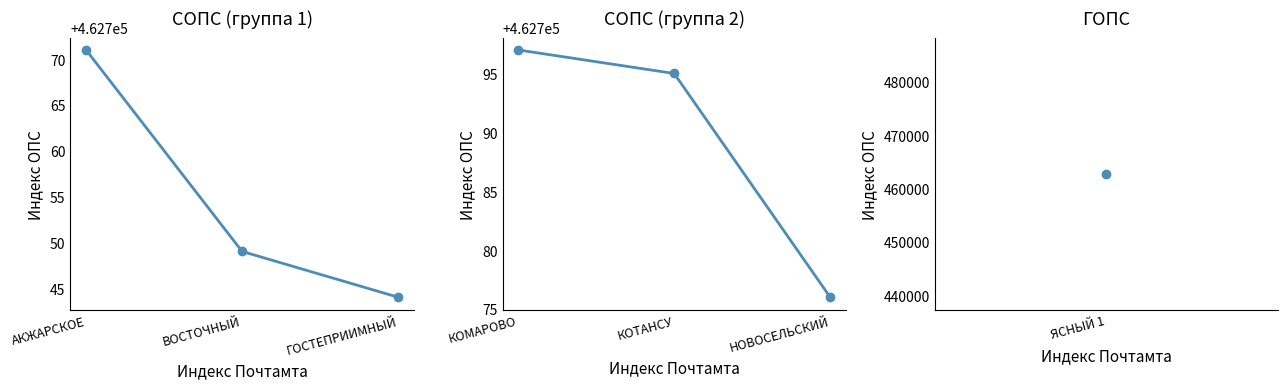

What is the average value of the СОПС (группа 1) series?

462755